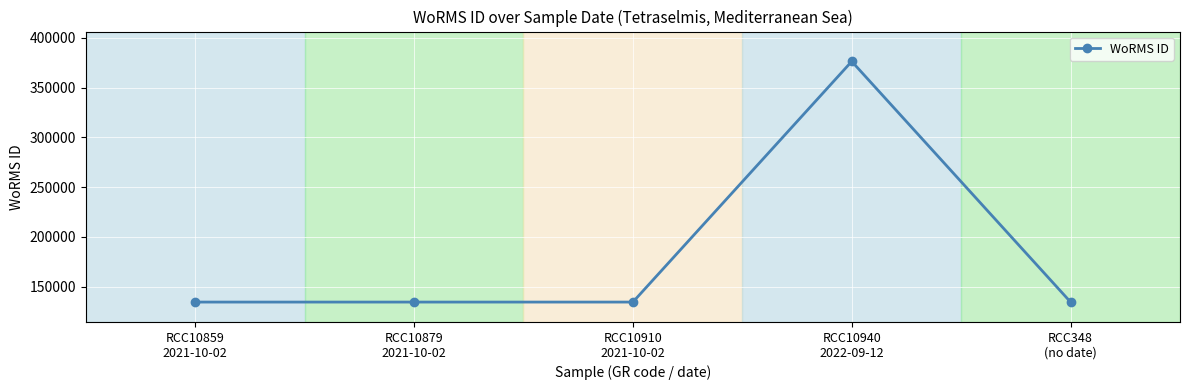

The value at RCC10879
2021-10-02 is 208520. True or false?

False